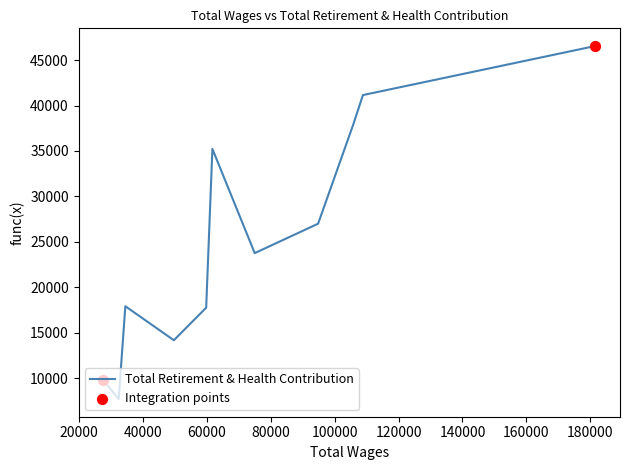

What is the minimum value shown in the chart?

7702